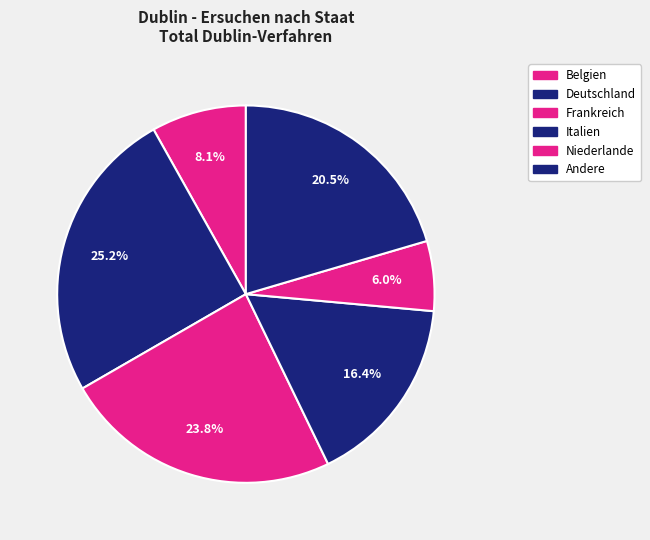

How many segments does this pie chart have?

6